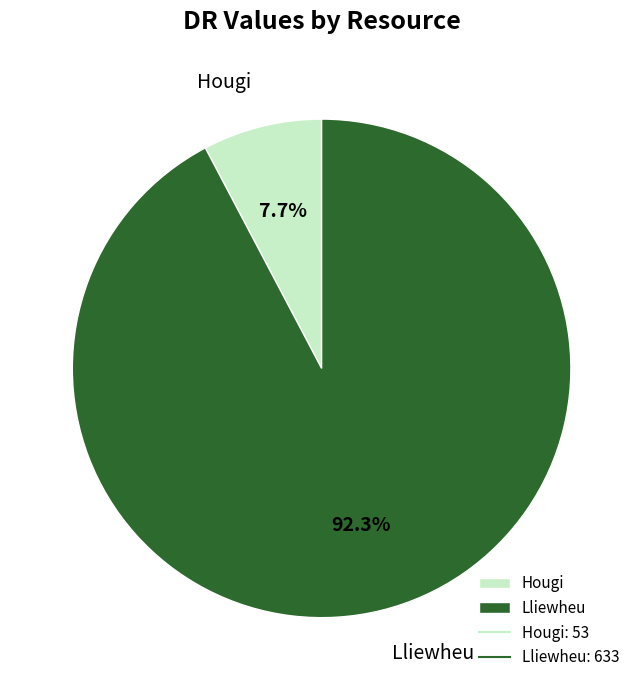

What portion of the pie excludes Lliewheu?

7.7%